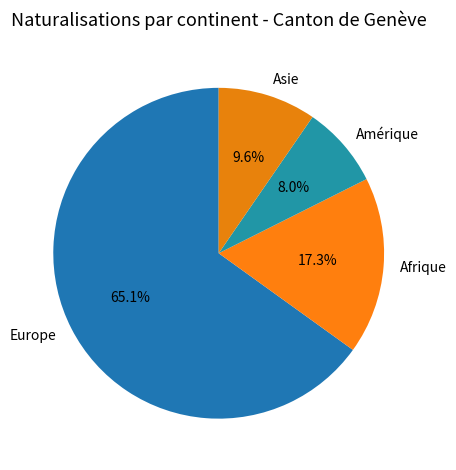

What is the ratio of the value at Europe to the value at Amérique?

8.1